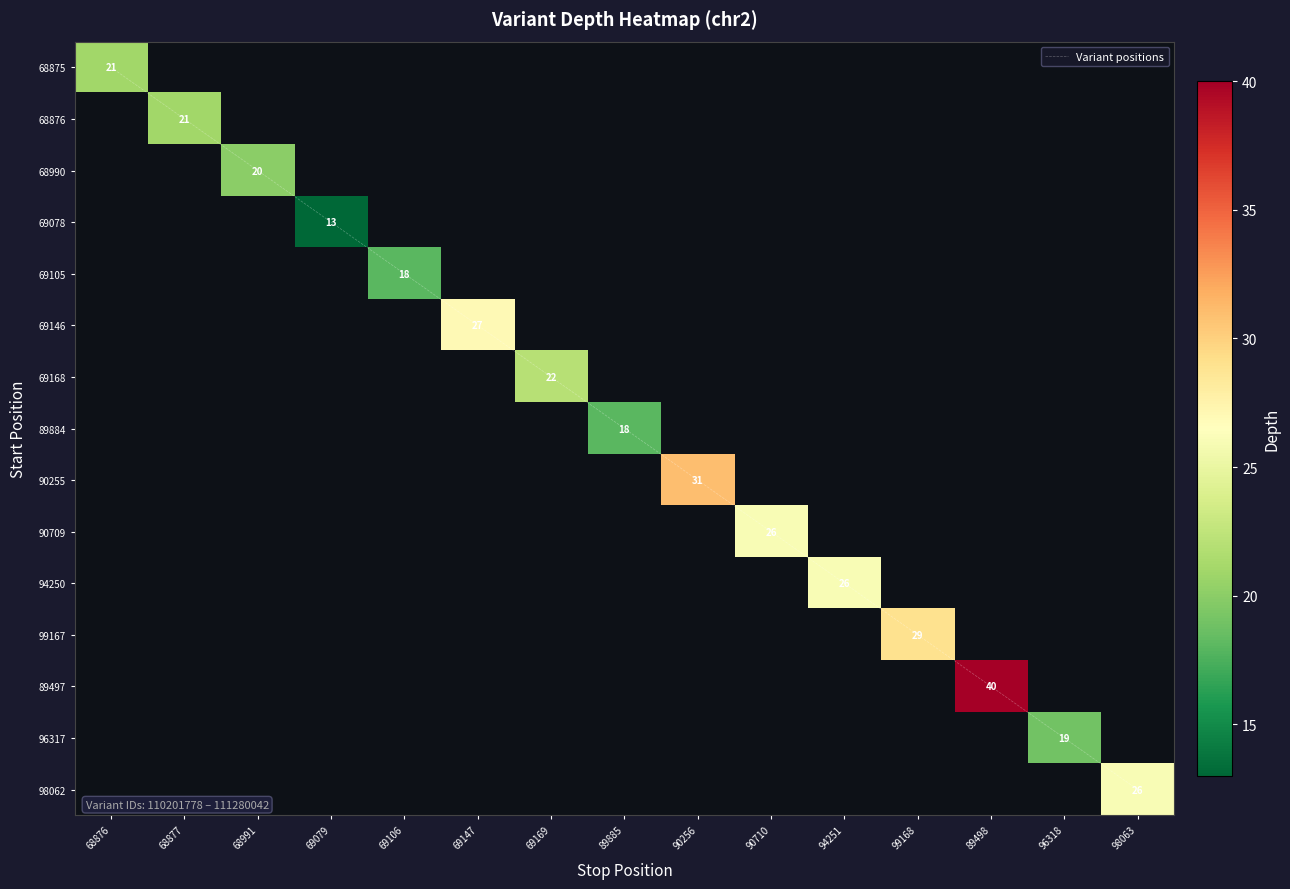

List the labels in order of 69168 value, smallest first.

68876, 68877, 68991, 69079, 69106, 69147, 69169, 89885, 90256, 90710, 94251, 99168, 89498, 96318, 98063